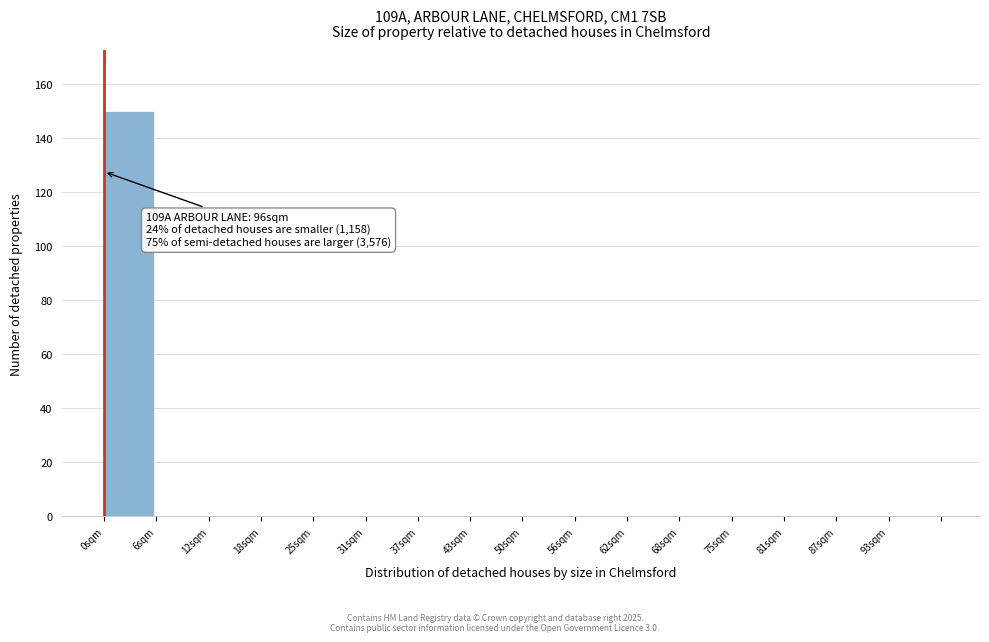

Reading left to right, transcribe all the data shown in this chart.

0sqm=150	6sqm=0	12sqm=0	18sqm=0	25sqm=0	31sqm=0	37sqm=0	43sqm=0	50sqm=0	56sqm=0	62sqm=0	68sqm=0	75sqm=0	81sqm=0	87sqm=0	93sqm=0